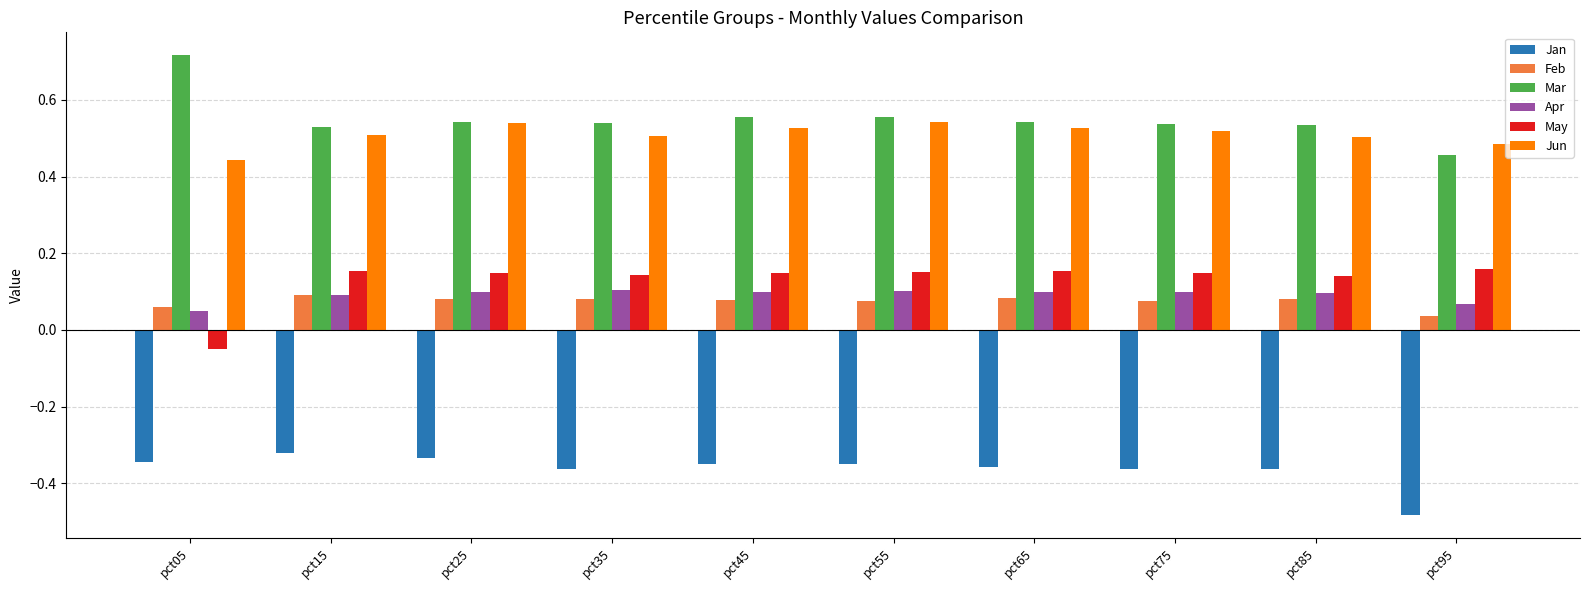

At how many categories does at least one series exceed 0?

10